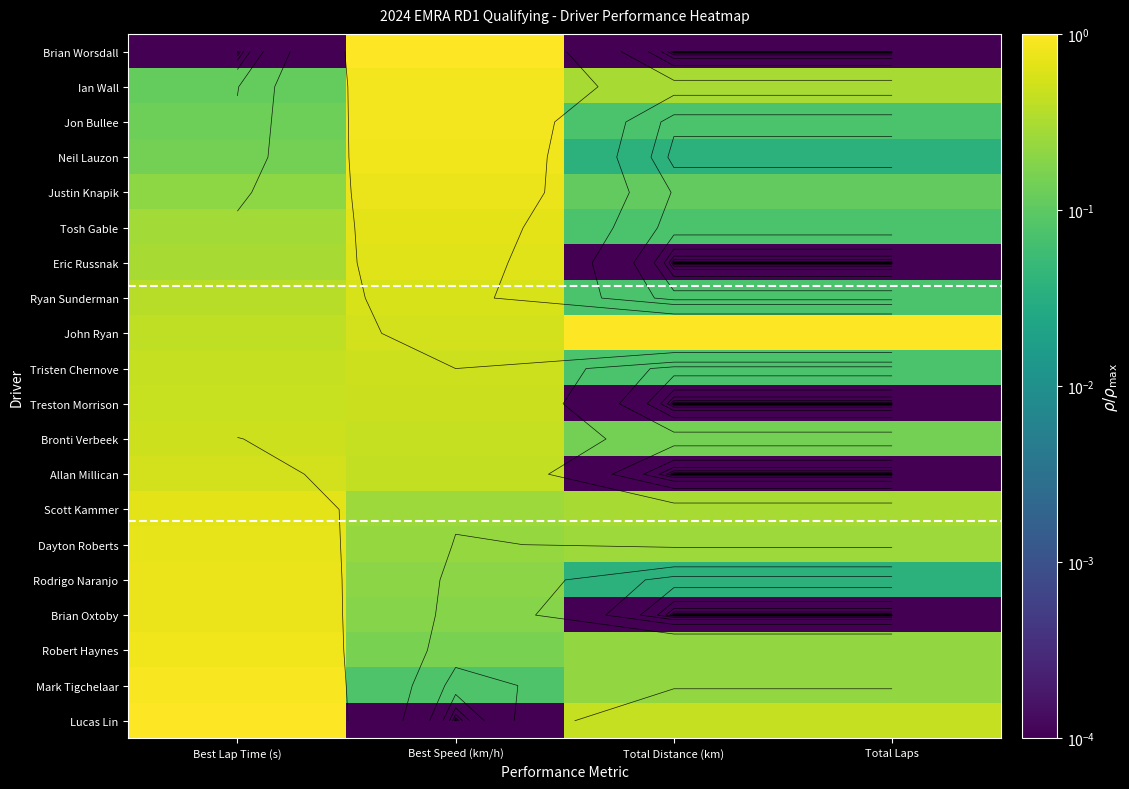

What is the minimum value for Justin Knapik?

0.1